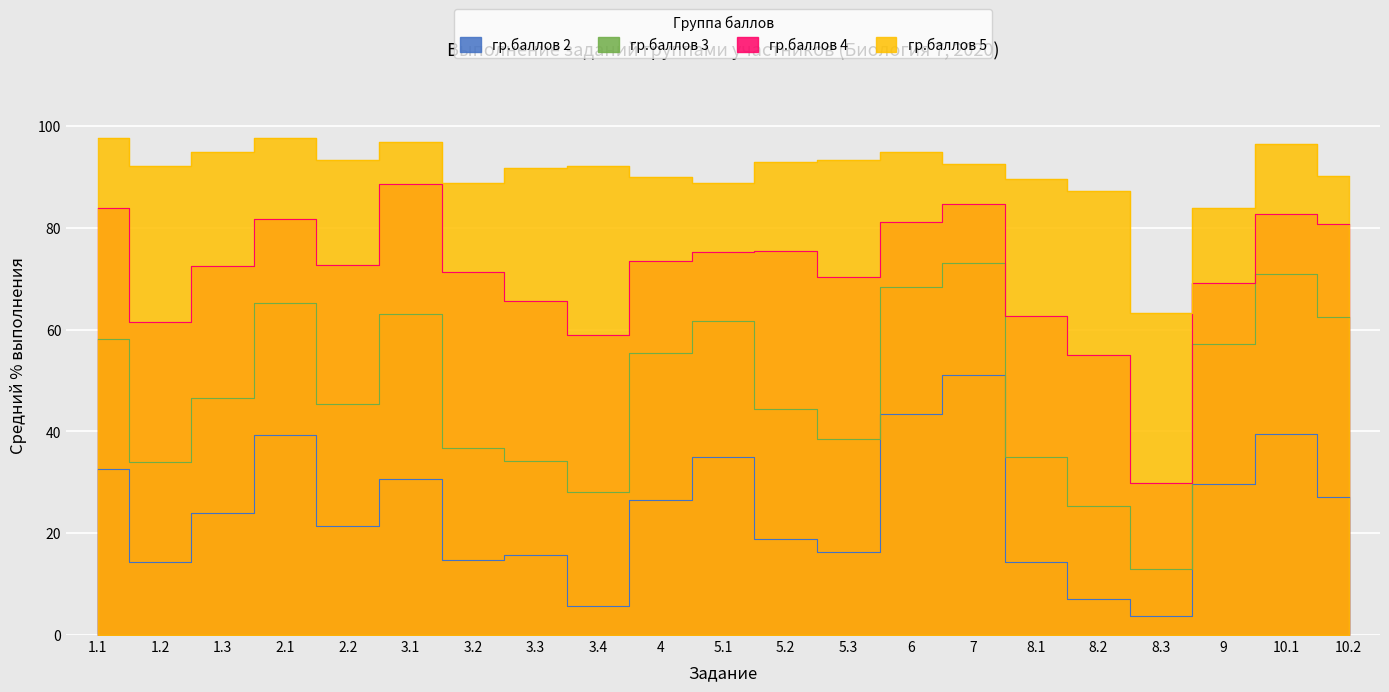

Reading left to right, transcribe all the data shown in this chart.

гр.баллов 2: 32.6	14.3	24.0	39.3	21.4	30.6	14.8	15.8	5.6	26.5	35.0	18.9	16.3	43.4	51.0	14.3	7.1	3.8	29.6	39.5	27.0
гр.баллов 3: 58.1	34.0	46.6	65.3	45.4	63.1	36.8	34.2	28.1	55.5	61.7	44.4	38.6	68.3	73.1	35.1	25.3	13.0	57.2	71.0	62.5
гр.баллов 4: 84.0	61.5	72.4	81.8	72.7	88.6	71.4	65.7	58.9	73.4	75.2	75.4	70.4	81.2	84.6	62.6	55.0	29.8	69.2	82.8	80.8
гр.баллов 5: 97.6	92.1	94.8	97.6	93.2	96.8	88.9	91.7	92.1	90.1	88.9	92.9	93.2	94.8	92.5	89.7	87.3	63.3	83.9	96.4	90.3